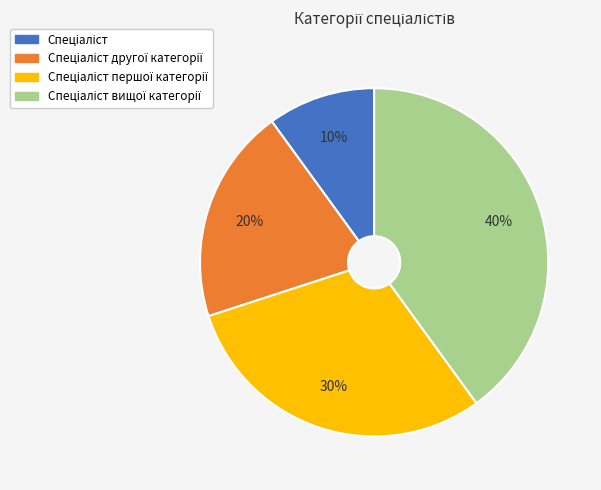

To the nearest percent, what is the average slice percentage?

25%